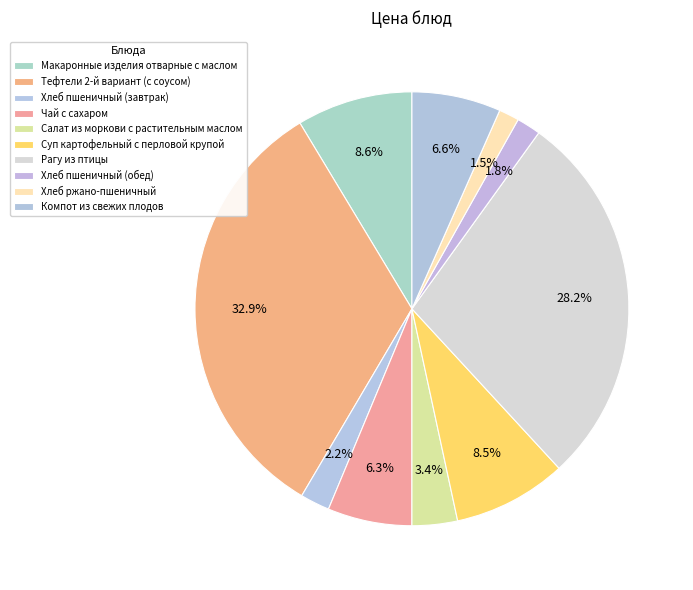

Is there any slice that represents more than half of the pie?

No